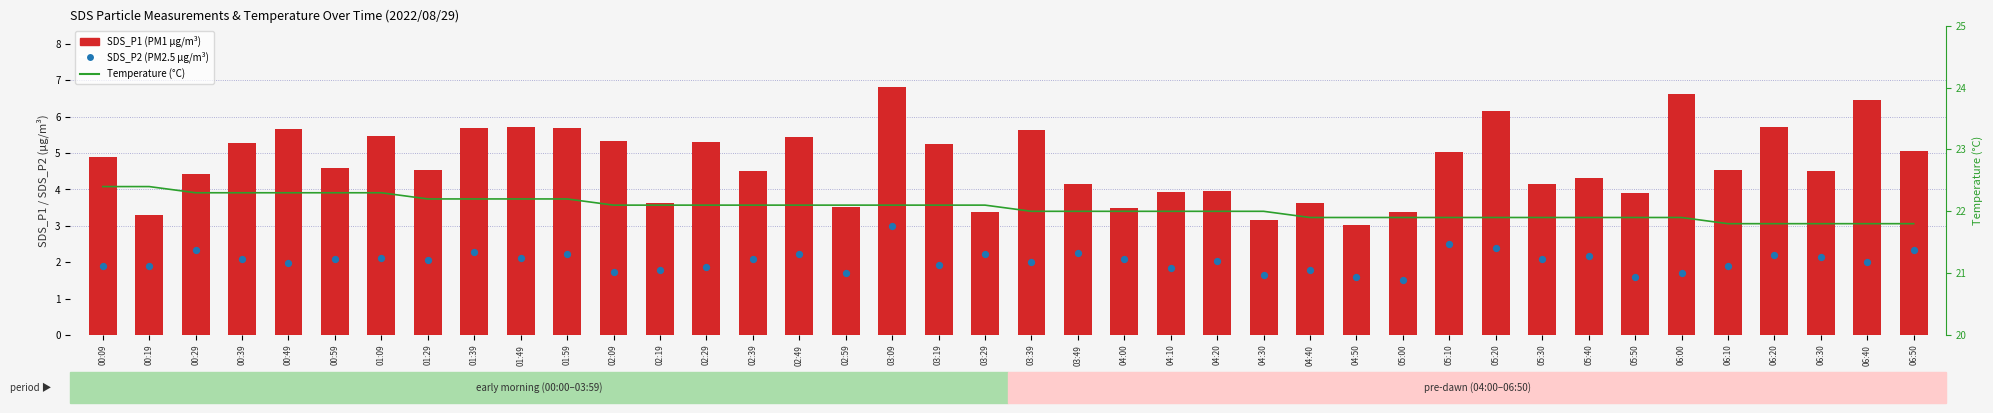

Which series reaches the minimum Y coordinate?

SDS_P2